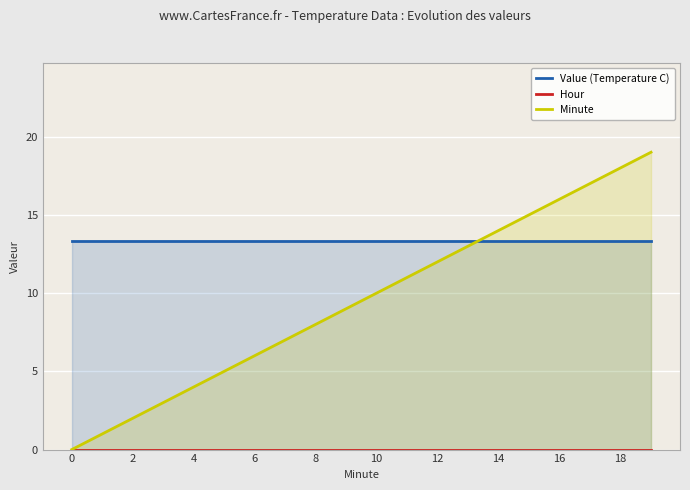

Is it true that Minute equals 6 at 6?

True